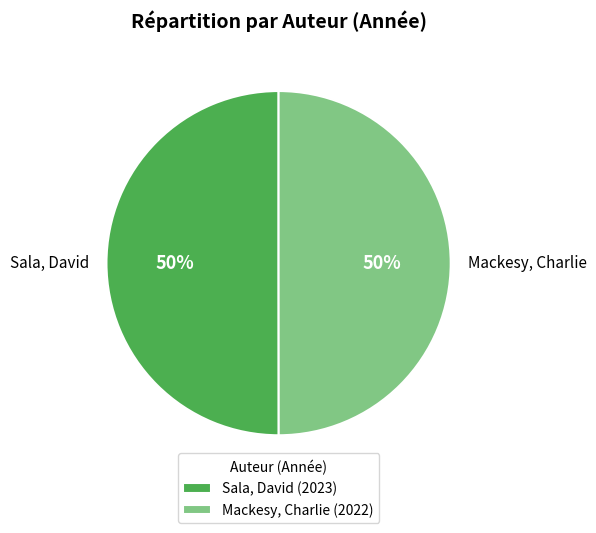

To the nearest percent, what is the average slice percentage?

50%